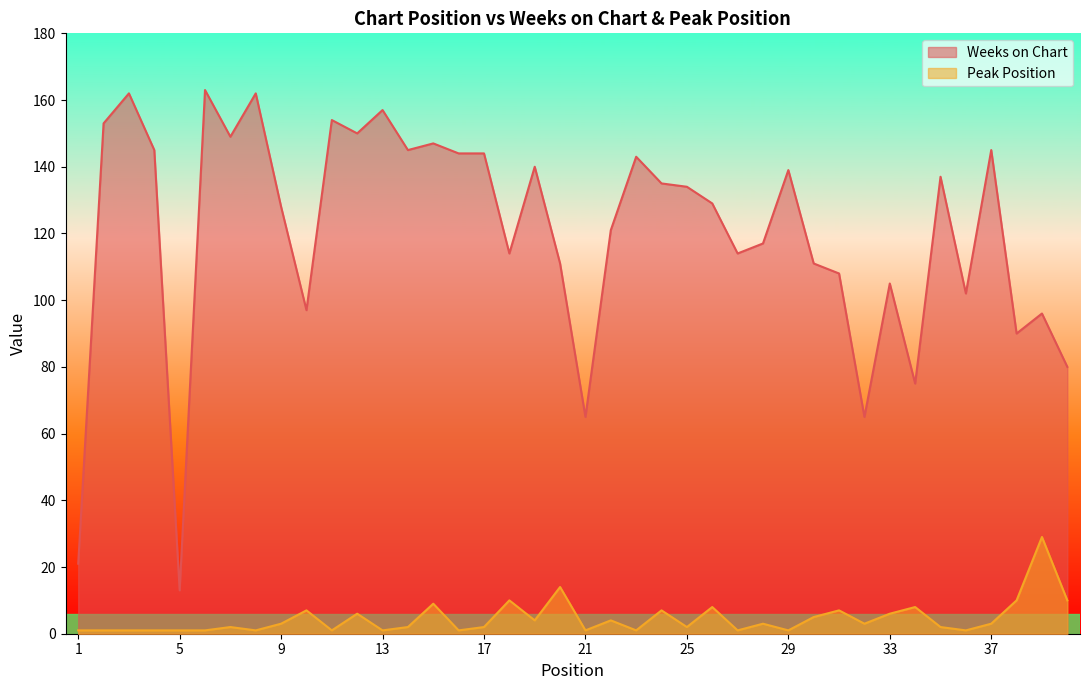

True or false: Peak Position and Weeks on Chart intersect in this chart.

False